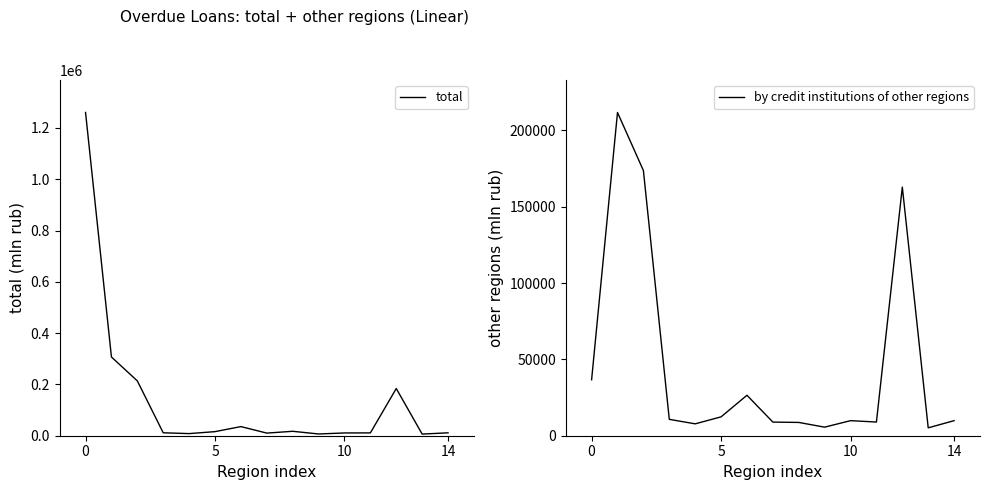

Where is the first local minimum for total?

4